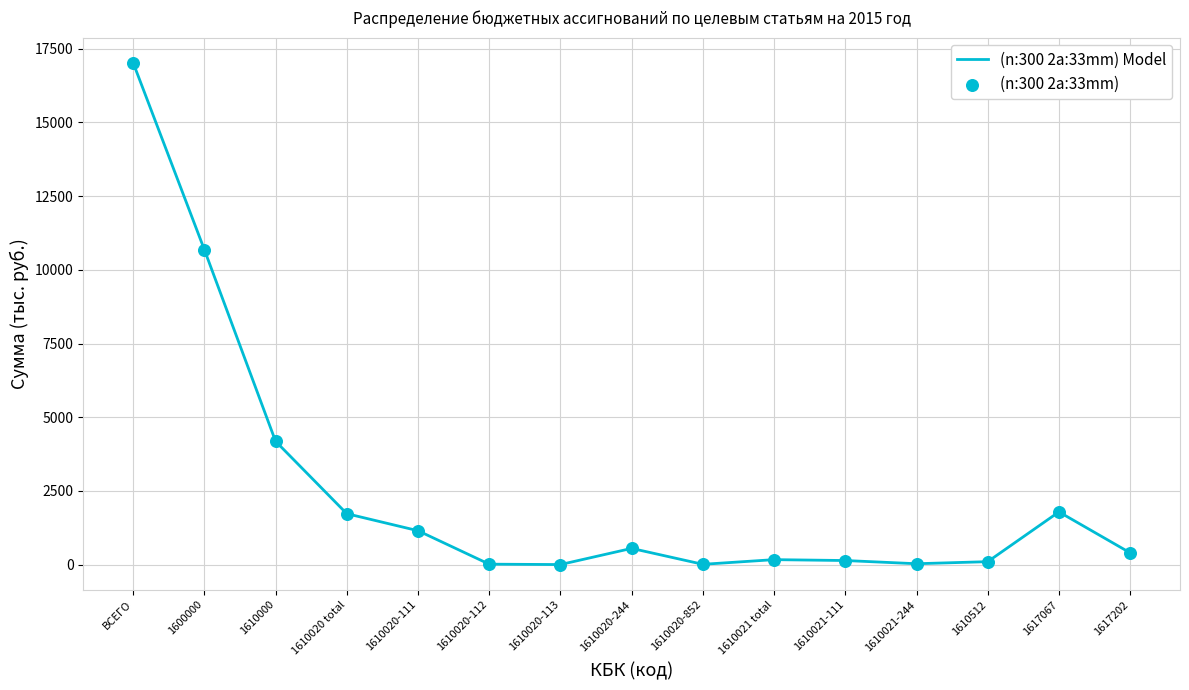

Is it true that the value at 1610020-111 is 1150.0?

True